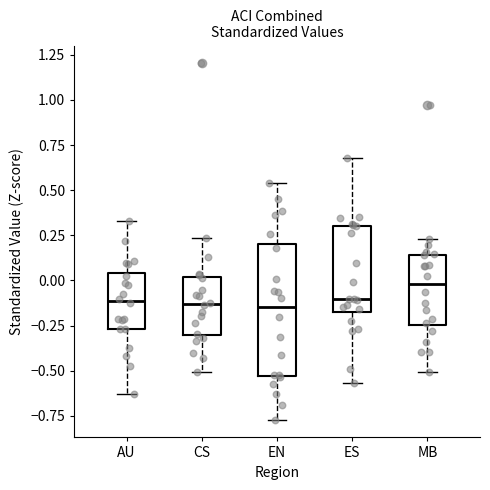

Reading left to right, transcribe this box plot: for each box, give where its median line is, the range the box spans, and where its two whiskers end, as read against the y-axis. The values are not printed on the chart, so give them approximately, as read against the axis.

AU: median -0.10, box -0.25 to 0.05, whiskers -0.65 to 0.35
CS: median -0.15, box -0.30 to 0.00, whiskers -0.50 to 0.25
EN: median -0.15, box -0.55 to 0.20, whiskers -0.75 to 0.55
ES: median -0.10, box -0.20 to 0.30, whiskers -0.55 to 0.70
MB: median 0.00, box -0.25 to 0.15, whiskers -0.50 to 0.25